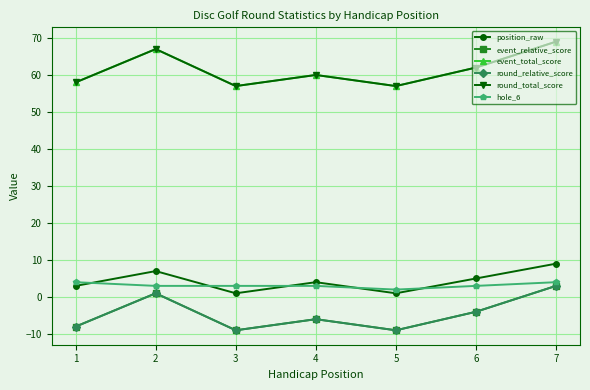

Is this an area chart (filled region under the line)?

No